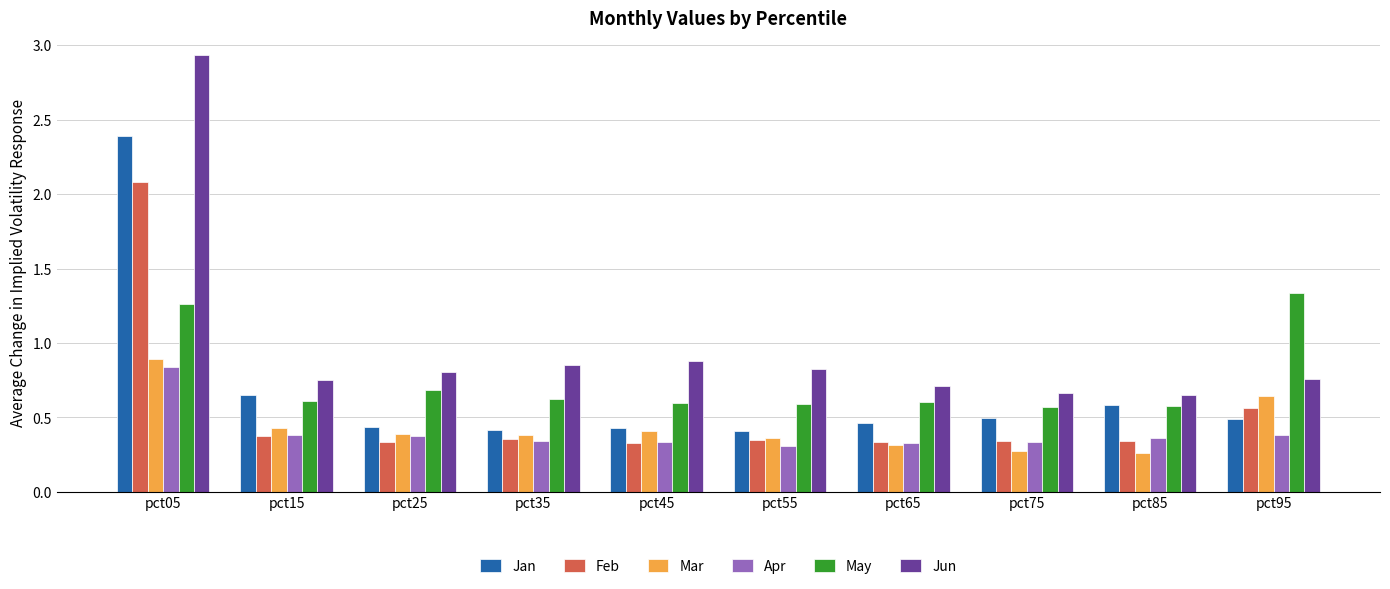

Which category has the highest value in the Apr series?

pct05